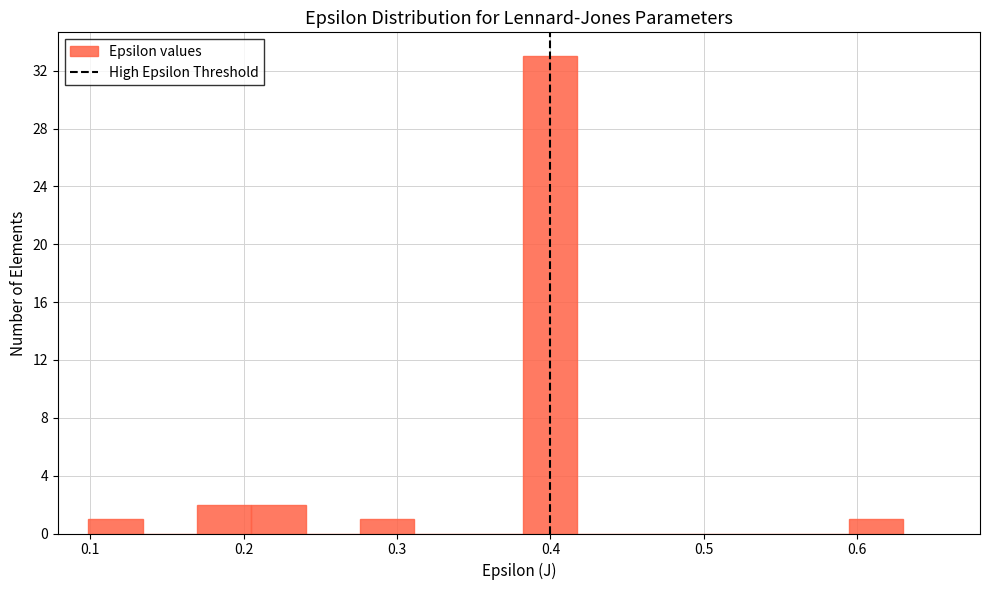

Around what value on the x-axis is the tallest bar? Give the approximate position of its centre, as read against the axis.

0.40